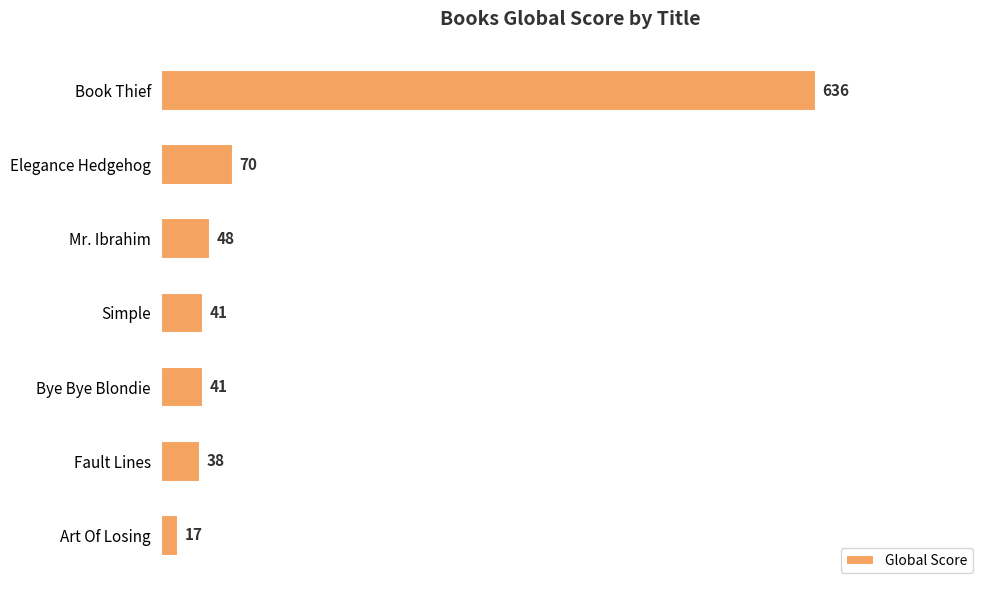

What is the change in value from Book Thief to Simple?

-595